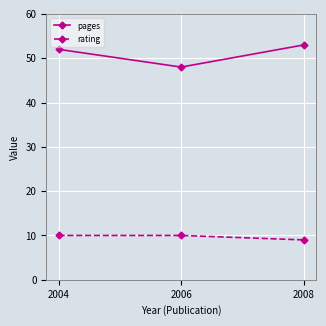

What is the total value across all series at 2006?

58